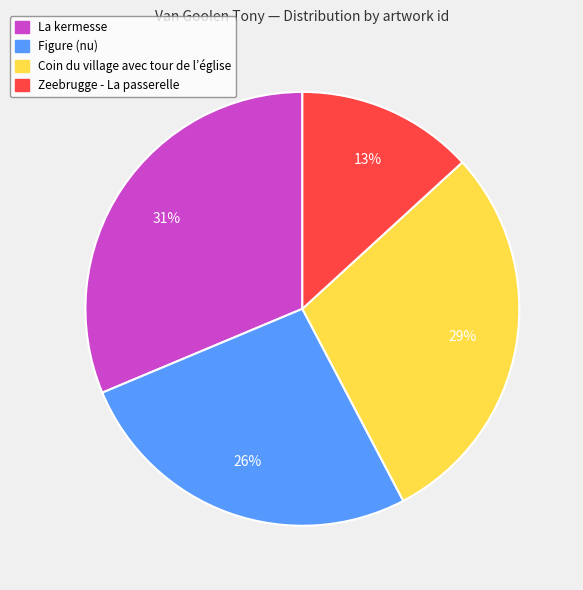

Between Coin du village avec tour de l’église and La kermesse, which is larger?

La kermesse